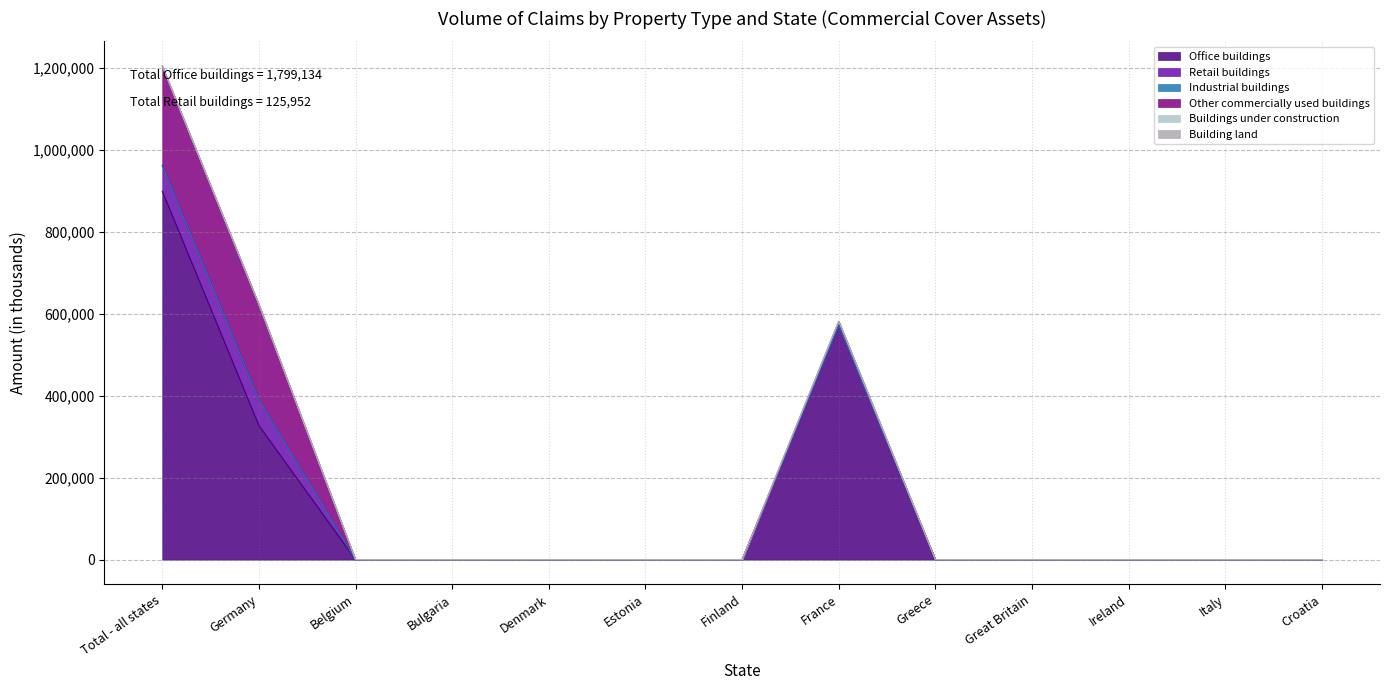

True or false: Building land and Retail buildings intersect in this chart.

False